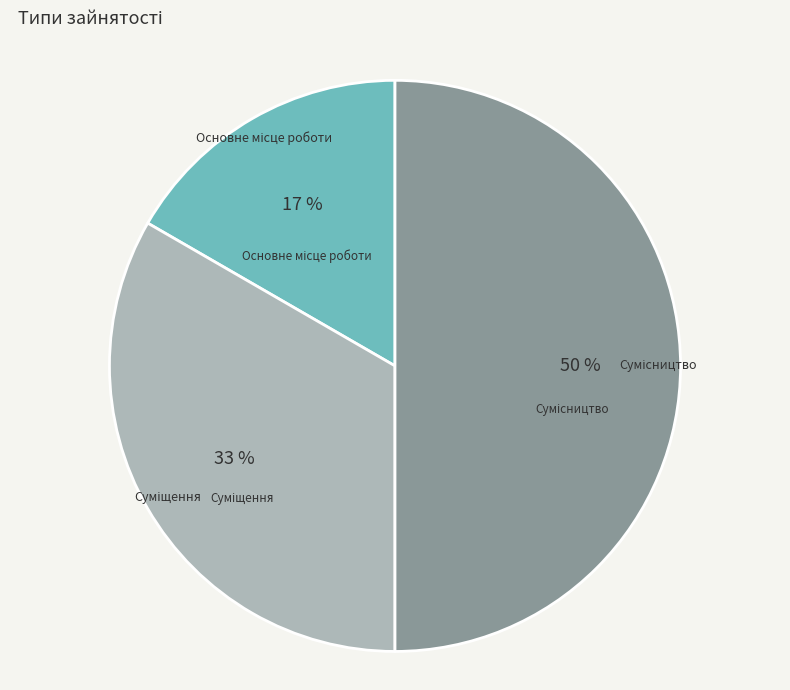

To the nearest percent, what is the average slice percentage?

33%